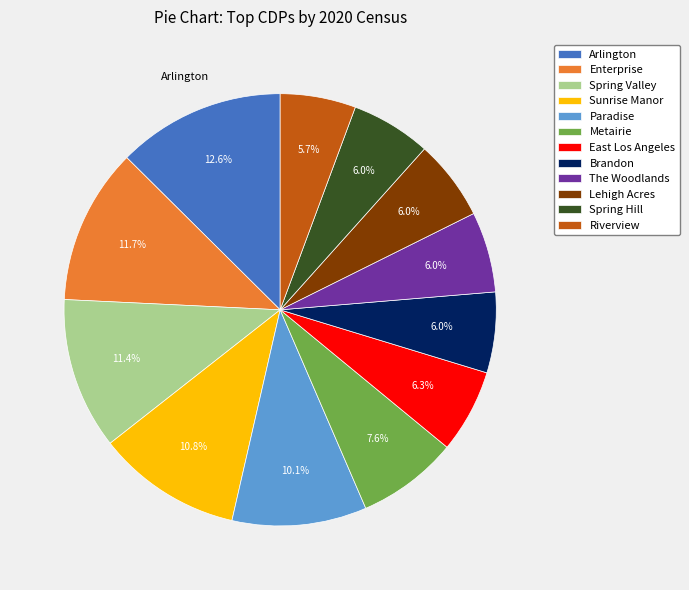

Which slice is the largest?

Arlington